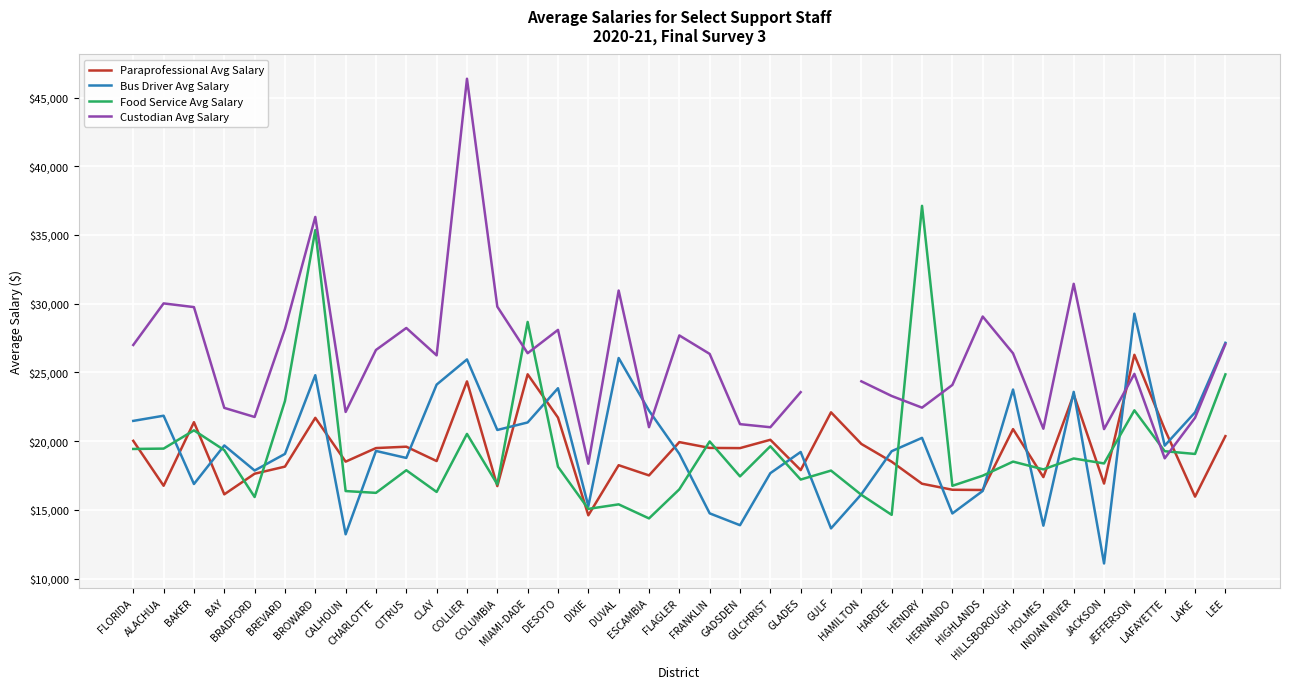

Which series has the largest total across all categories?

Bus Driver Avg Salary